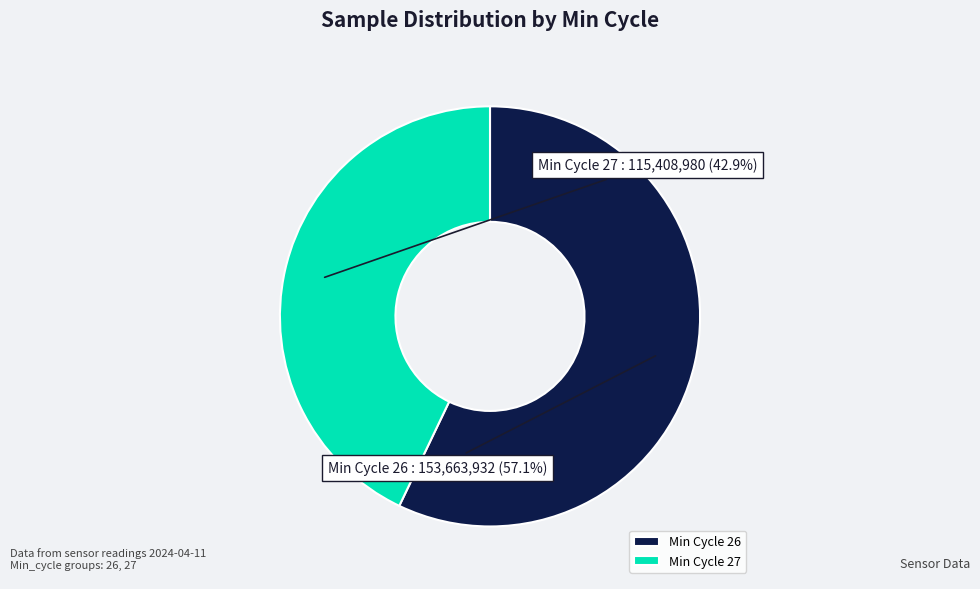

Which category has the biggest portion of the pie?

Min Cycle 26